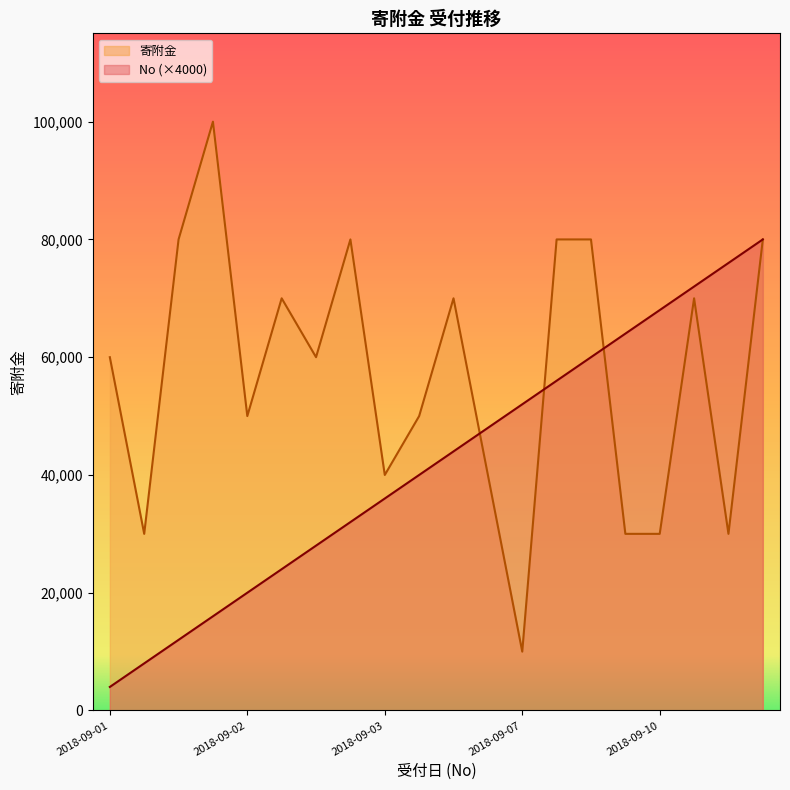

What value does the No series have at 2018-09-02, to the nearest 100?

16000